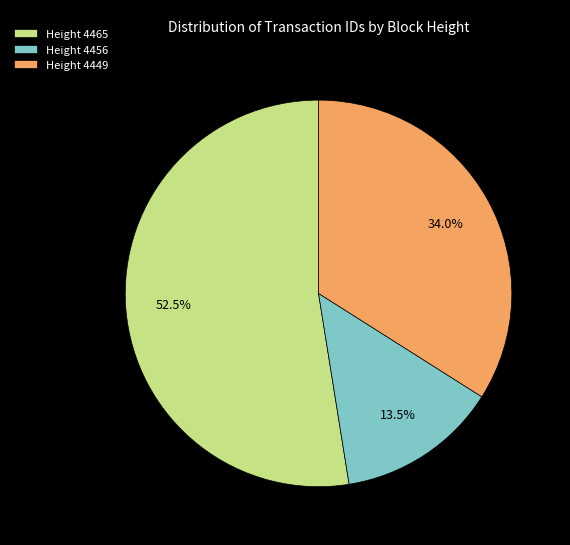

What is the ratio of the value at Height 4465 to the value at Height 4449?

1.5